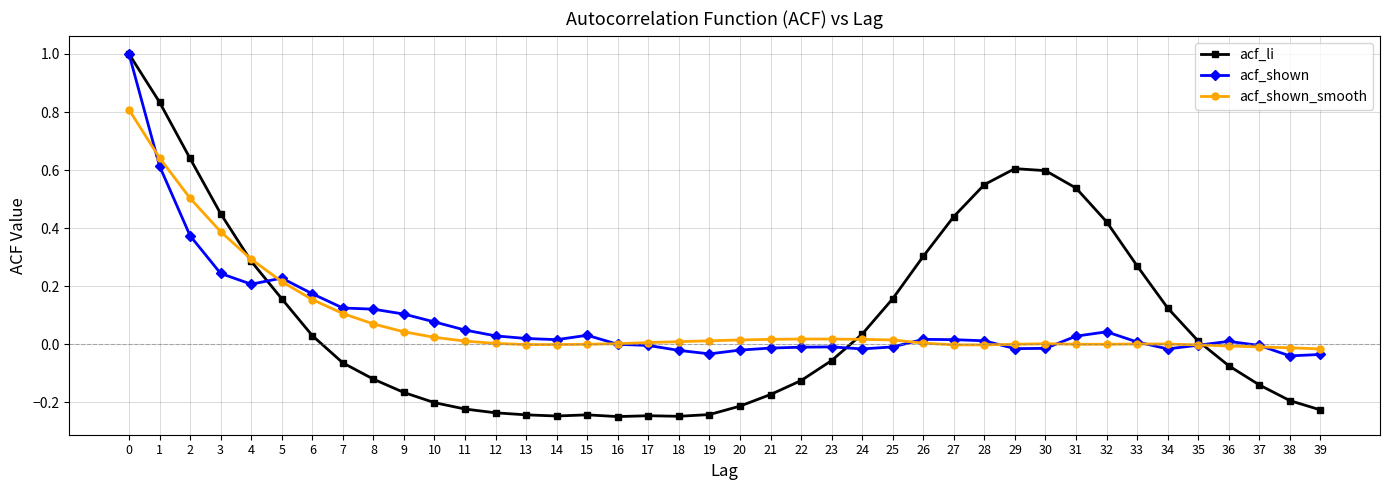

True or false: acf_shown_smooth and acf_shown cross at least once.

True